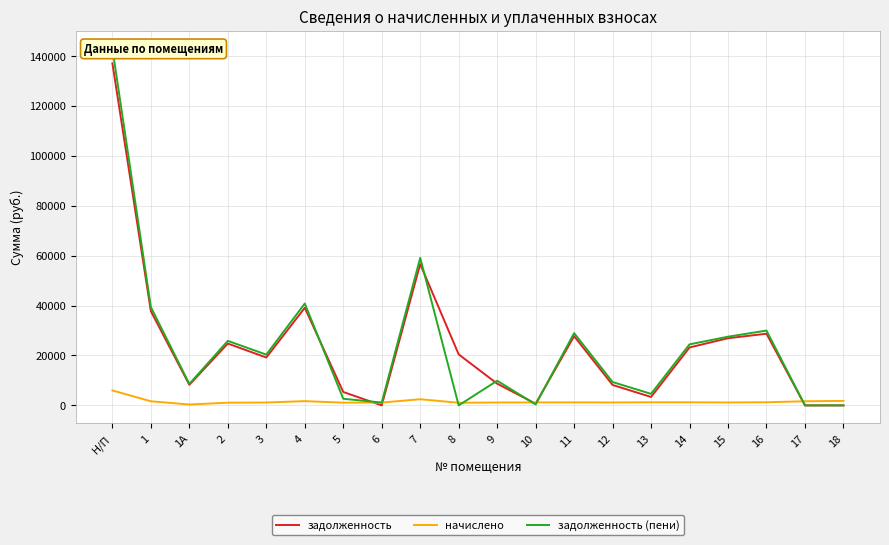

What is the label of the 13th point from the right?

6